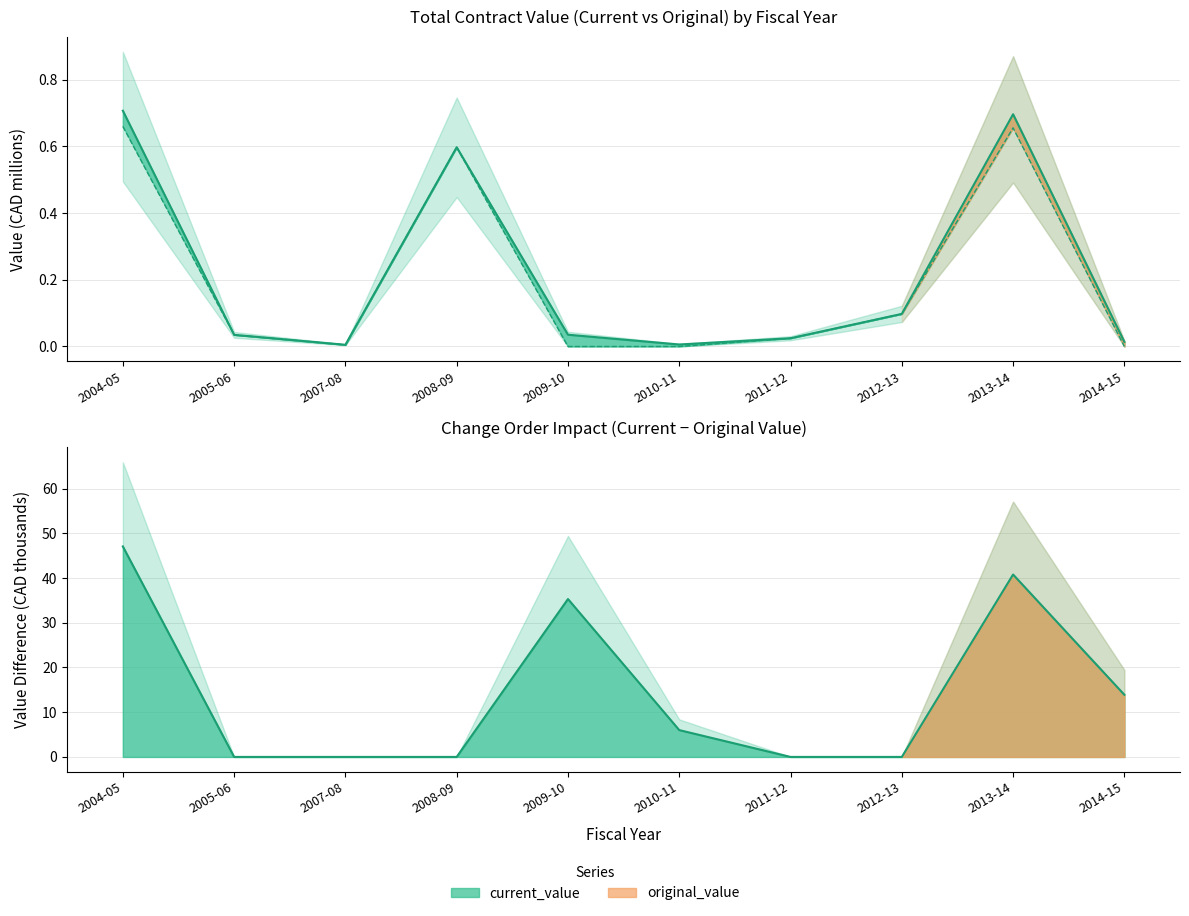

Which category has the highest value across all series?

2004-05